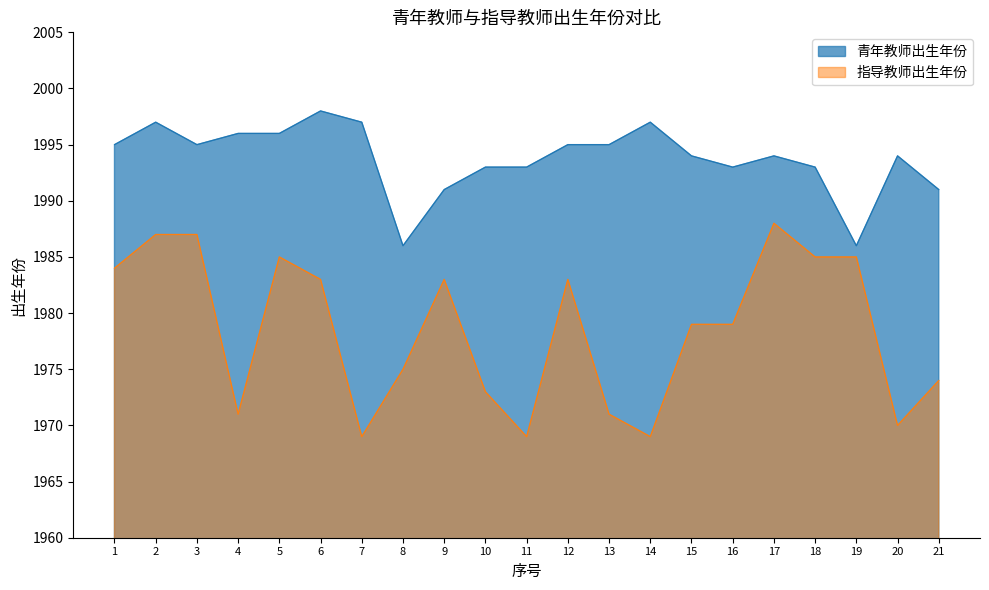

Rank the series by their maximum value, from lowest to highest.

指导教师出生年份, 青年教师出生年份